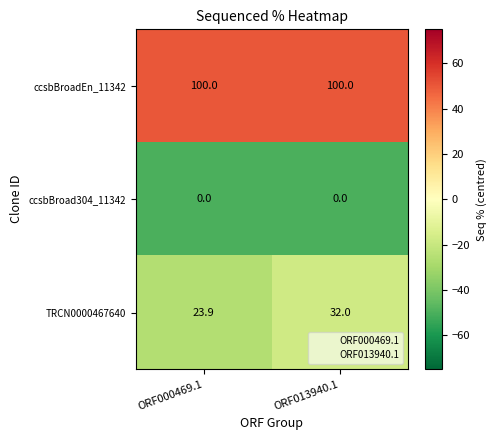

At which label does TRCN0000467640 reach its peak?

ORF013940.1